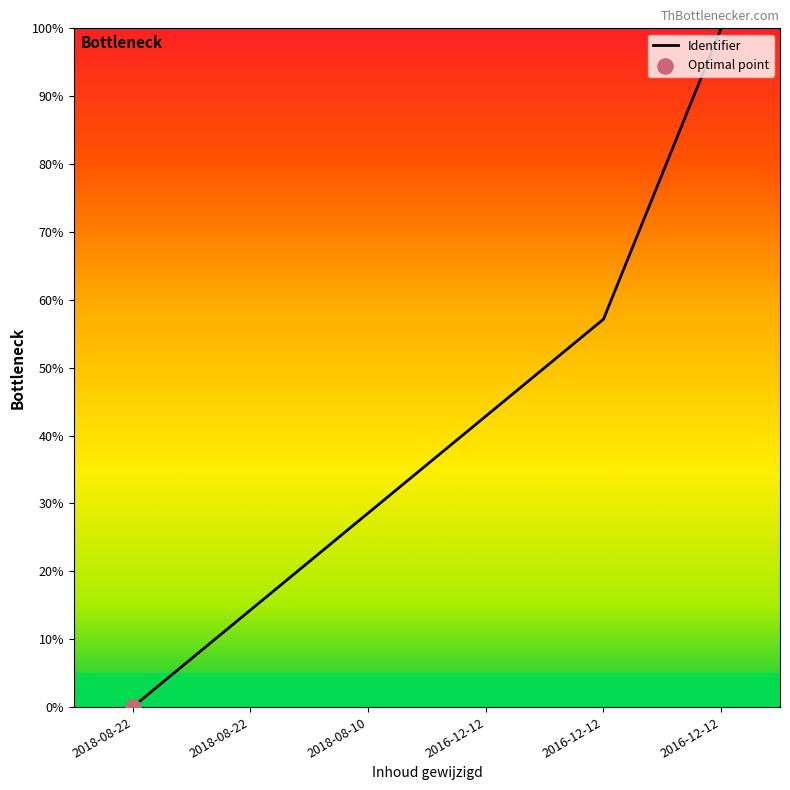

Between 2018-08-10 and 2016-12-12, which is larger?

2016-12-12